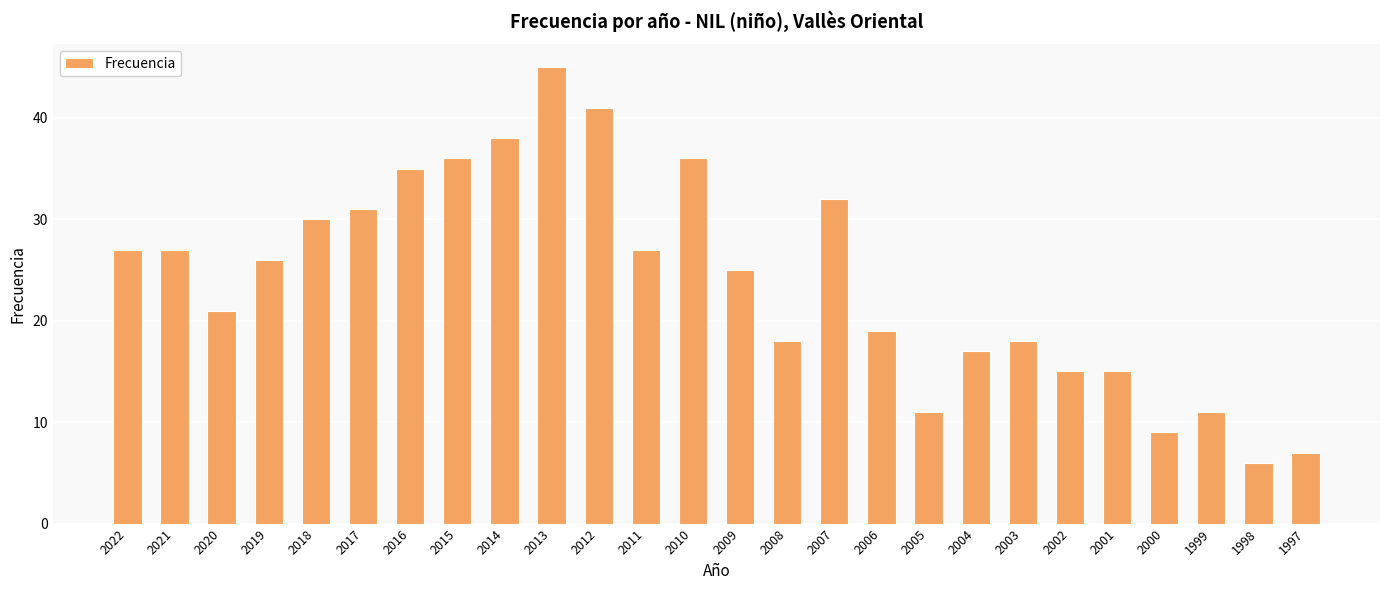

Reading left to right, extract all data points from this chart.

2022=27	2021=27	2020=21	2019=26	2018=30	2017=31	2016=35	2015=36	2014=38	2013=45	2012=41	2011=27	2010=36	2009=25	2008=18	2007=32	2006=19	2005=11	2004=17	2003=18	2002=15	2001=15	2000=9	1999=11	1998=6	1997=7